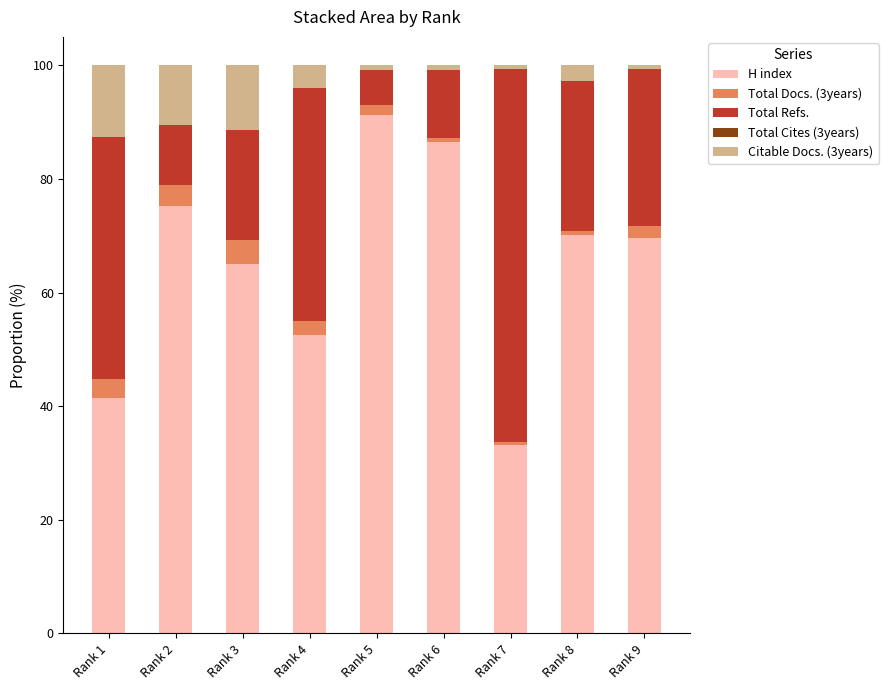

At which label does H index reach its peak?

Rank 5